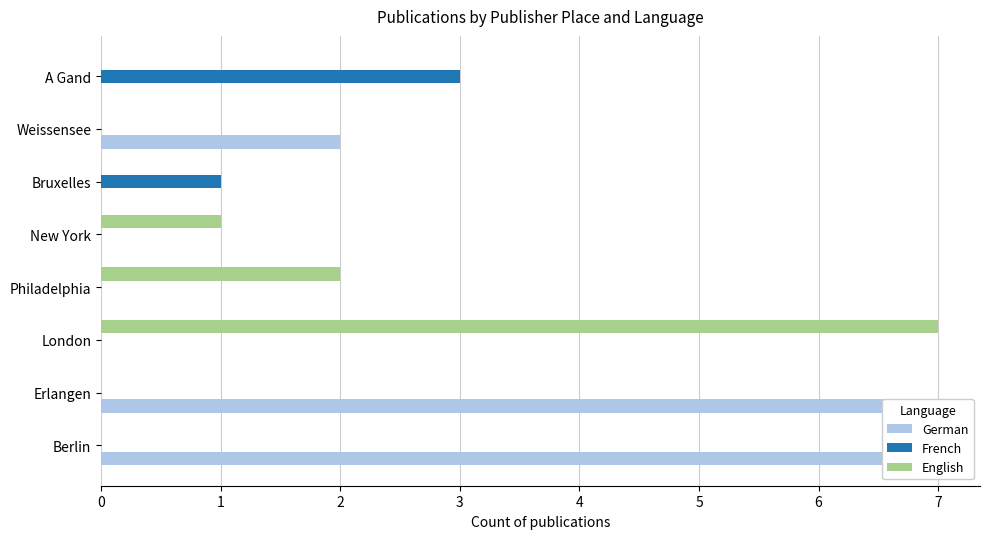

The value of English at Philadelphia is 1. True or false?

False